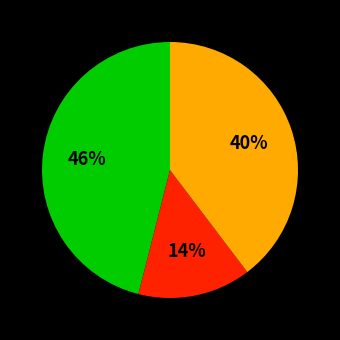

How many segments does this pie chart have?

3